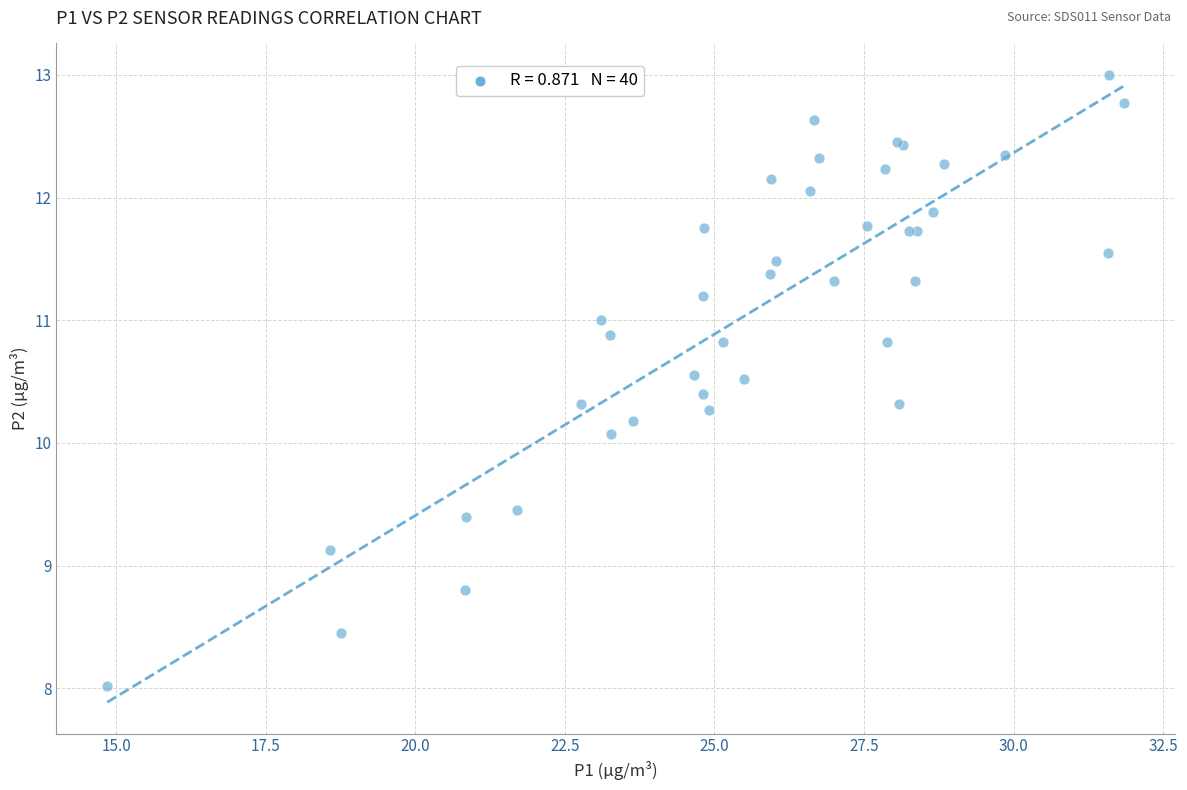

What Y value in the scatter plot is closest to 10?

10.1